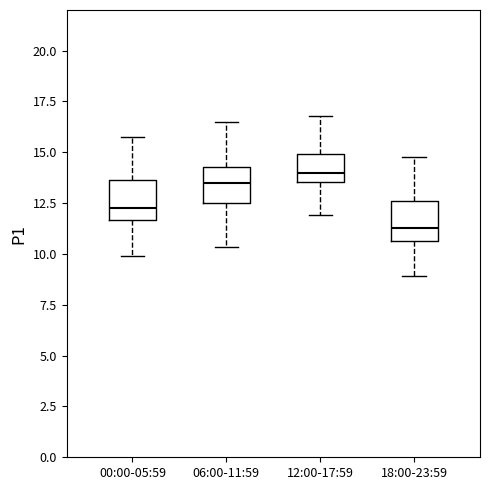

Reading left to right, read every box against the y-axis: the position of its median line, the range the box covers, and the ends of its whiskers. The values are not printed on the chart, so give them approximately, as read against the axis.

00:00-05:59: median 12.5, box 11.5 to 13.5, whiskers 10.0 to 16.0
06:00-11:59: median 13.5, box 12.5 to 14.5, whiskers 10.5 to 16.5
12:00-17:59: median 14.0, box 13.5 to 15.0, whiskers 12.0 to 17.0
18:00-23:59: median 11.5, box 10.5 to 12.5, whiskers 9.0 to 15.0